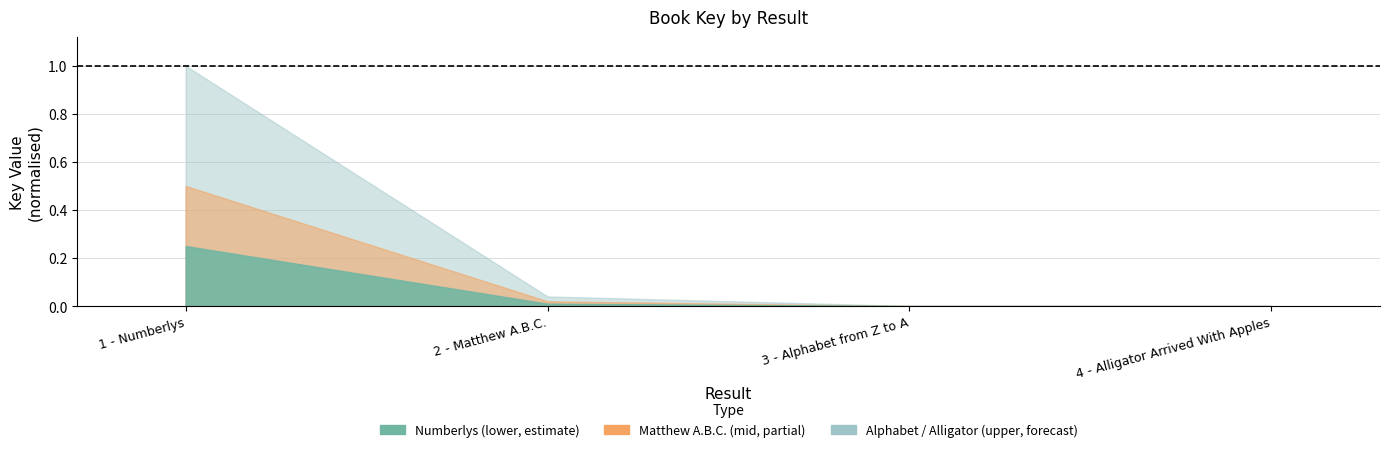

Which category has the lowest value across all series?

4 - Alligator Arrived With Apples